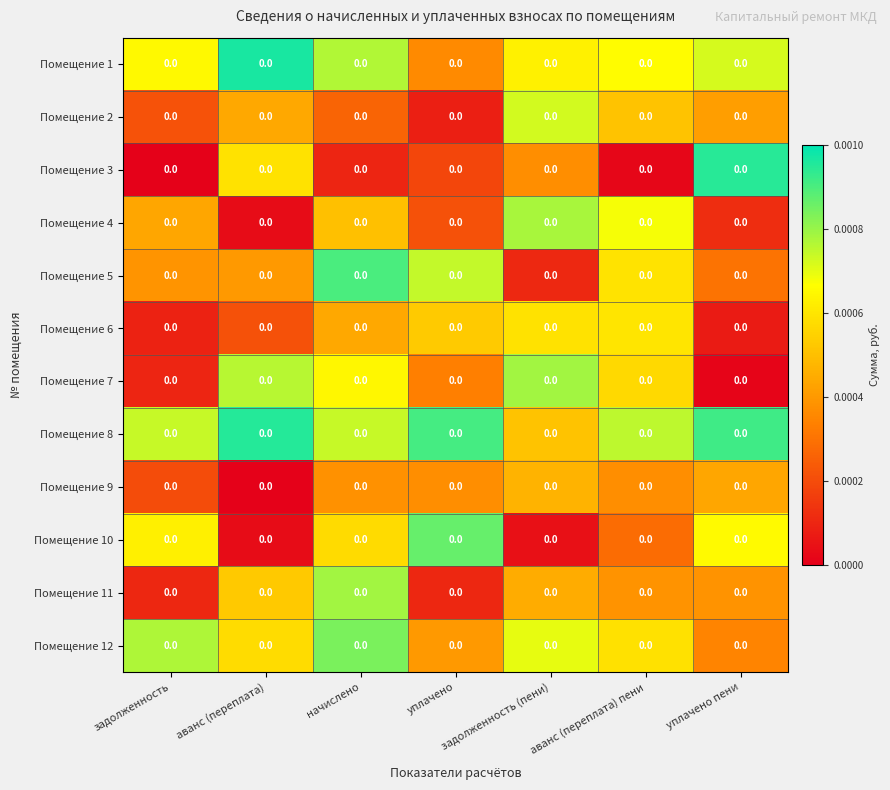

How many data points does each series have?

7